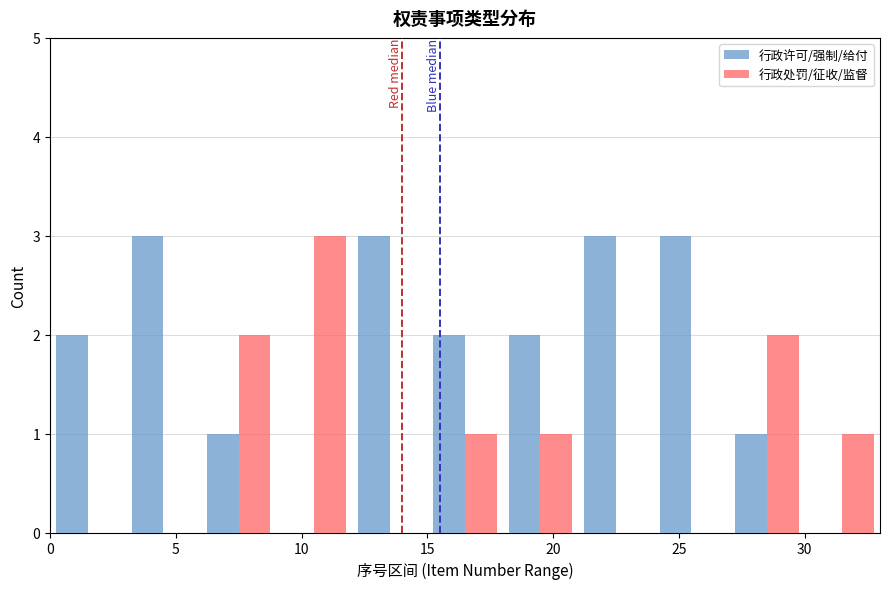

What is the height of the 行政许可/强制/给付 bar covering 6 to 9 on the x-axis? The values are not printed on the chart, so give them approximately, as read against the axis.

1